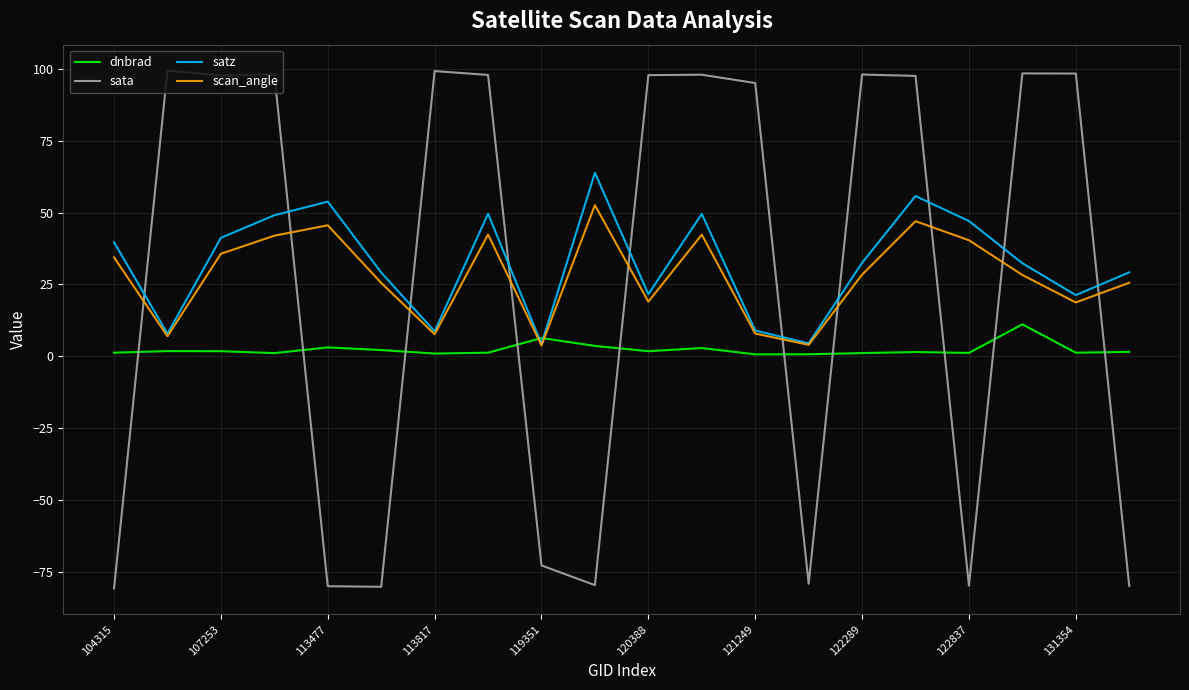

How many intersections are there between sata and satz?

10